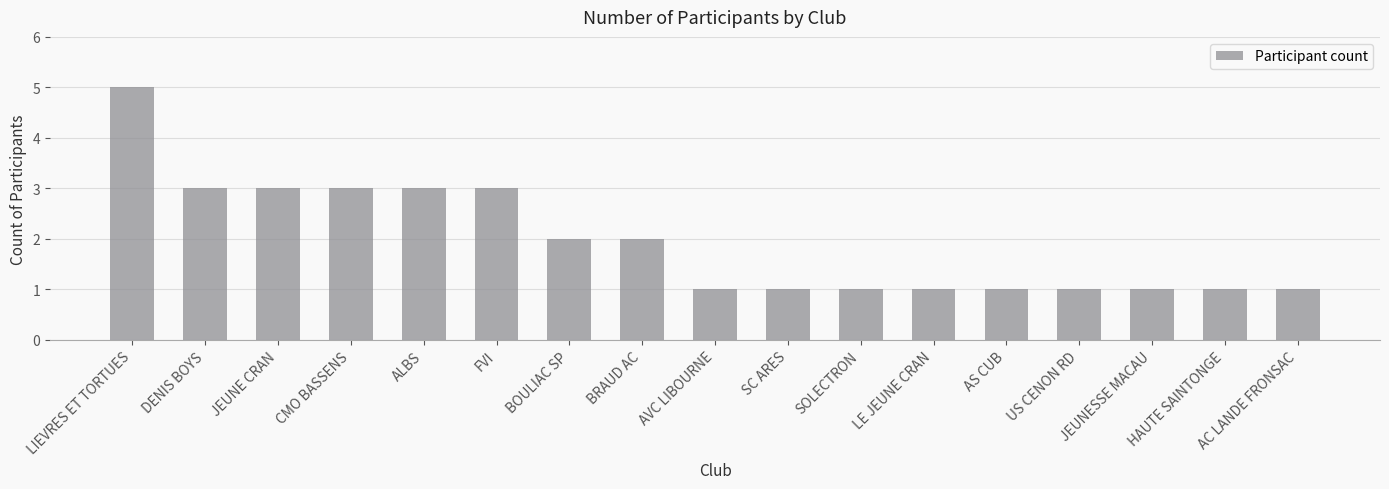

How many values are between 1 and 3?

16